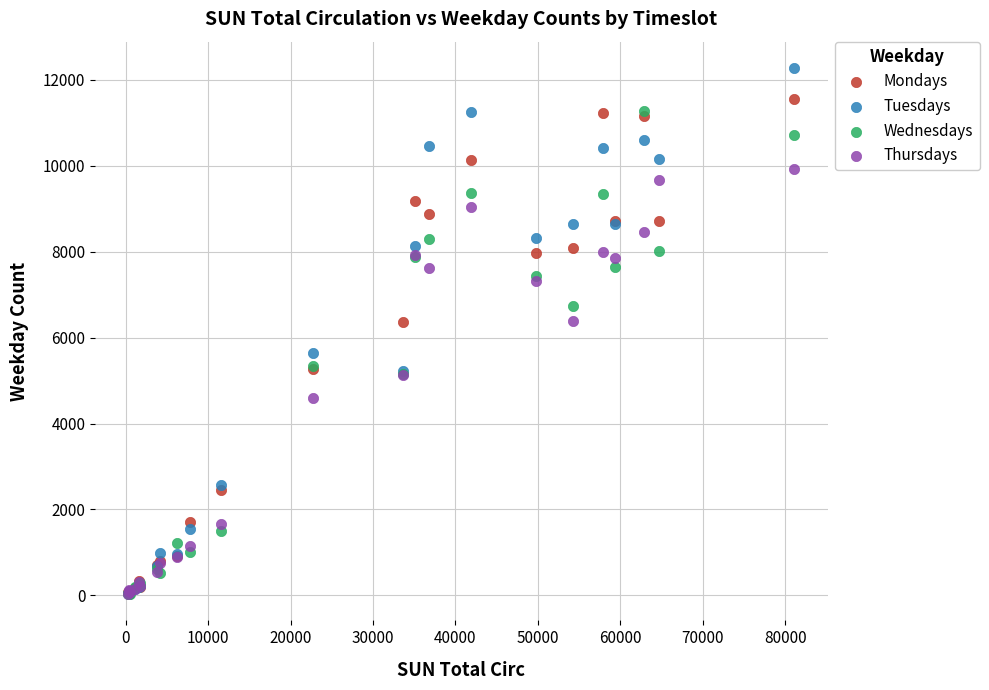

What are all the series names shown in the legend?

Mondays, Tuesdays, Wednesdays, Thursdays